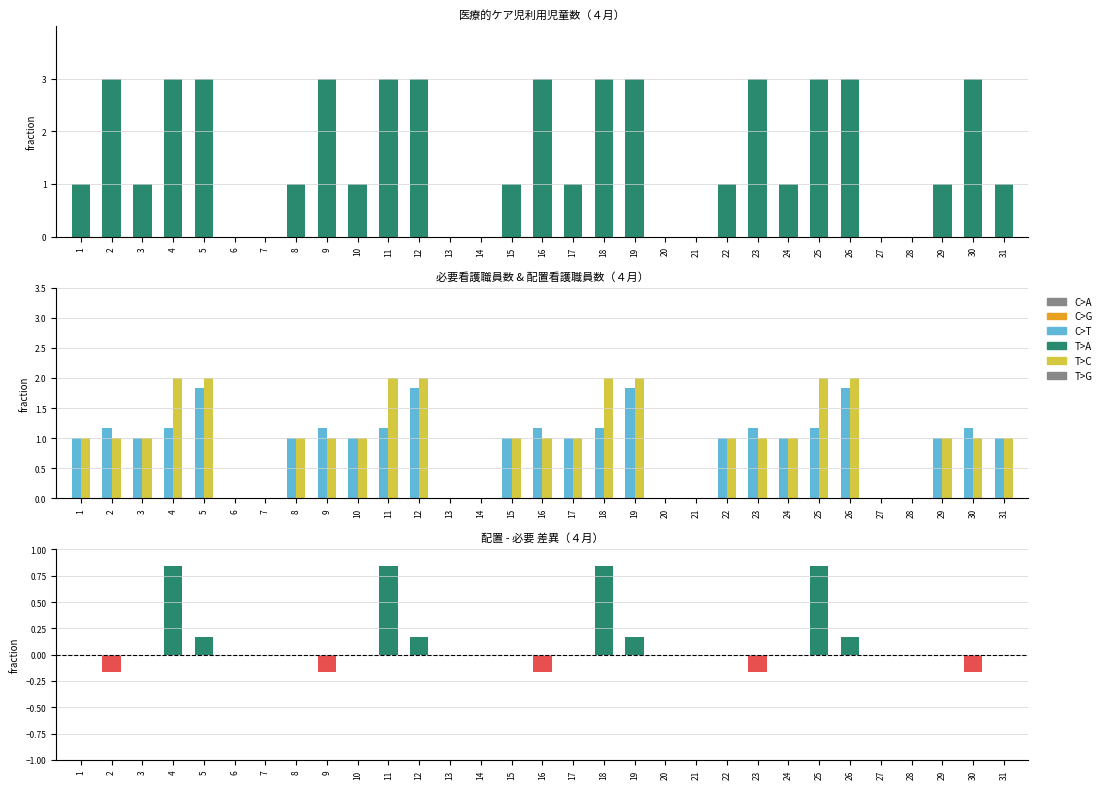

Are the bars horizontal?

No